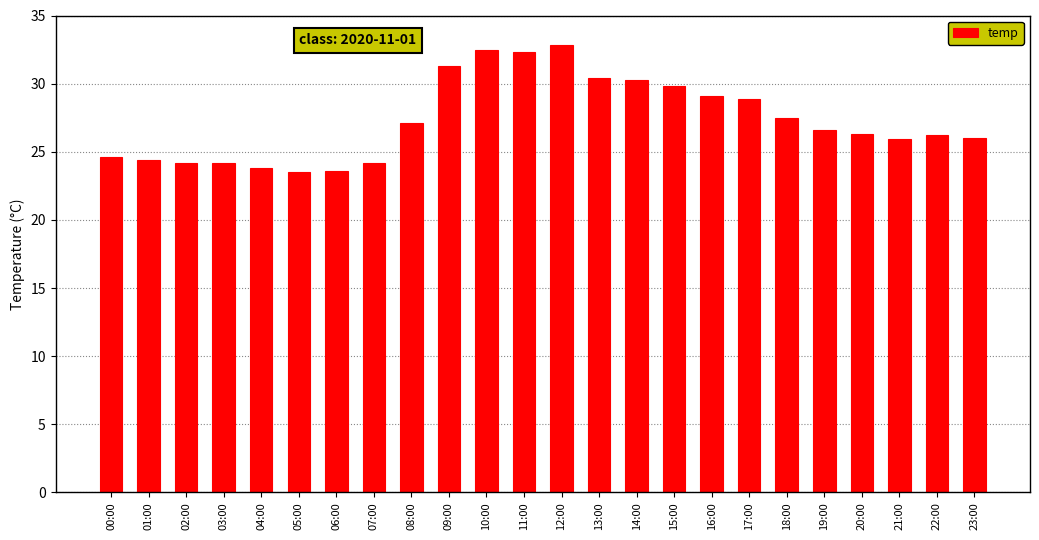

What is the change in value from 05:00 to 22:00?

+2.7